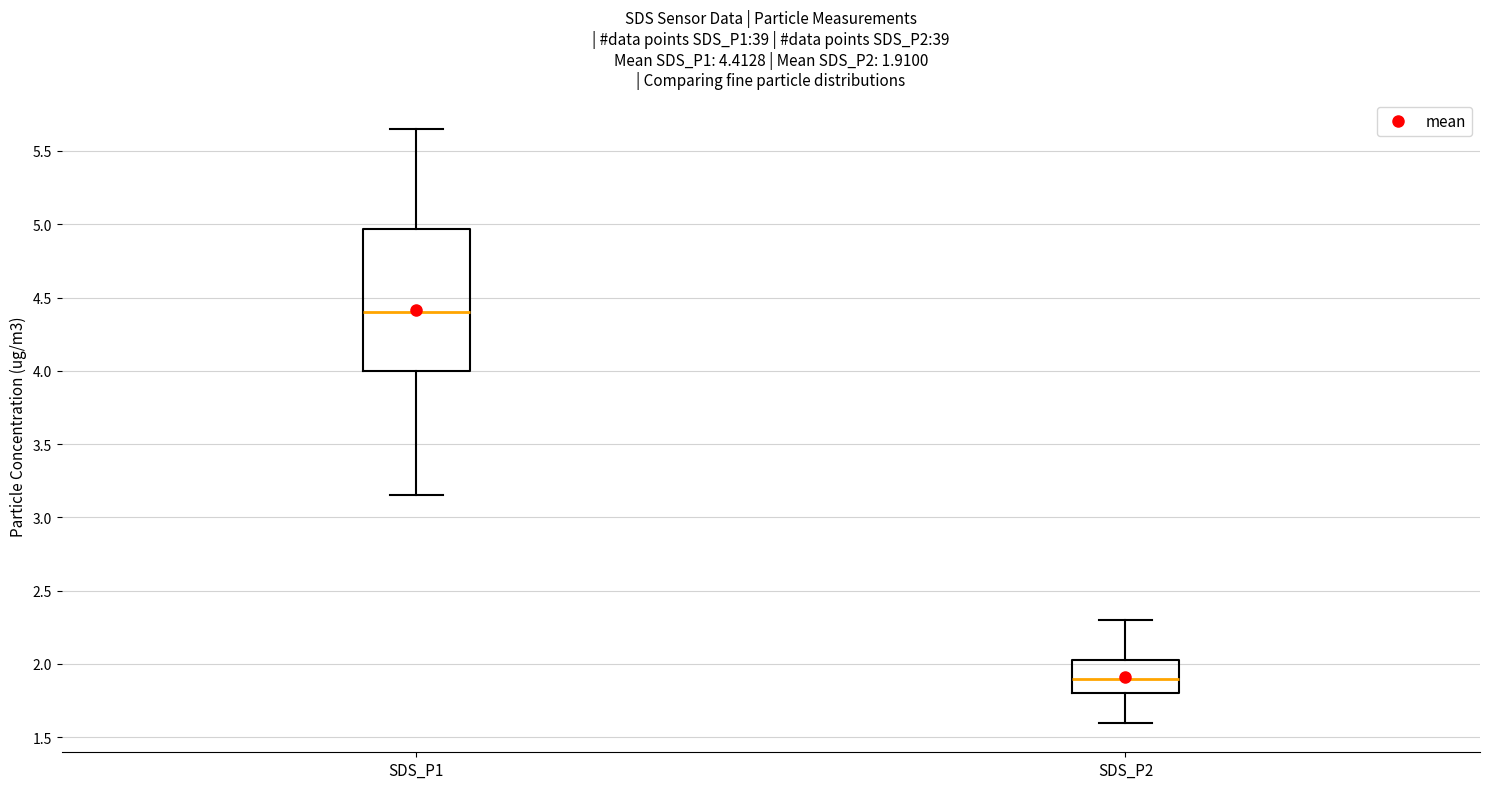

Which box's median line is the highest?

SDS_P1